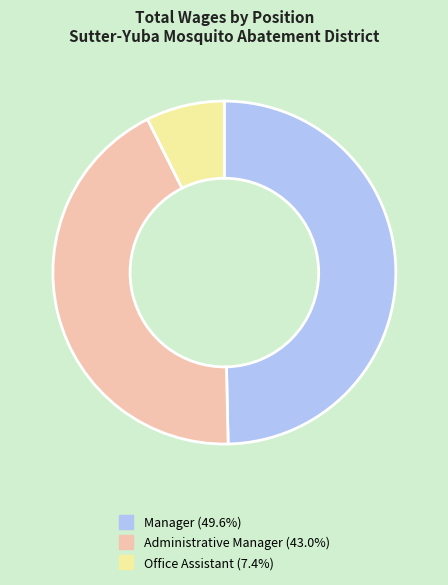

Does any single category account for the majority?

No